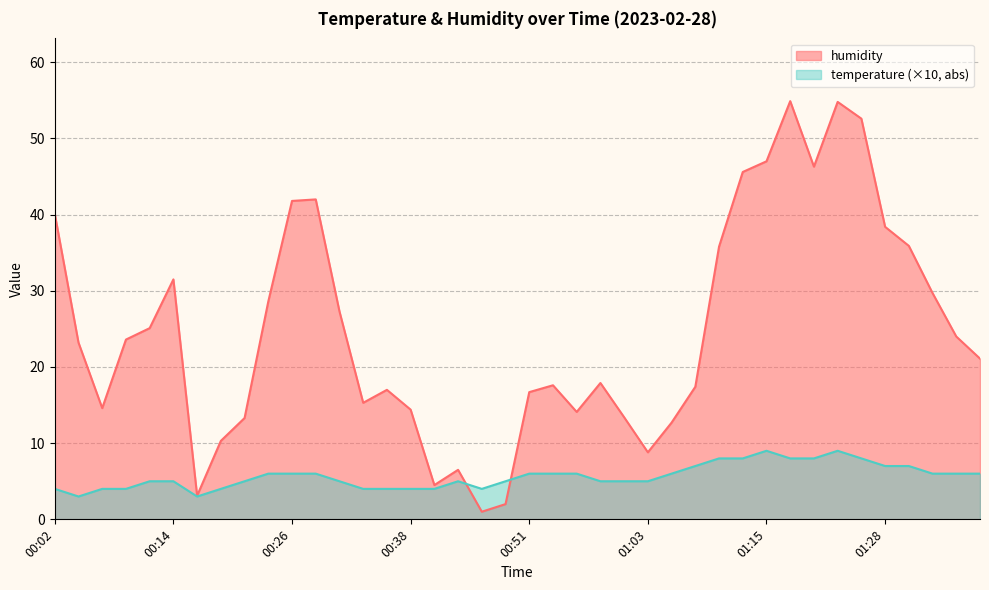

At which label does humidity reach its peak?

01:18